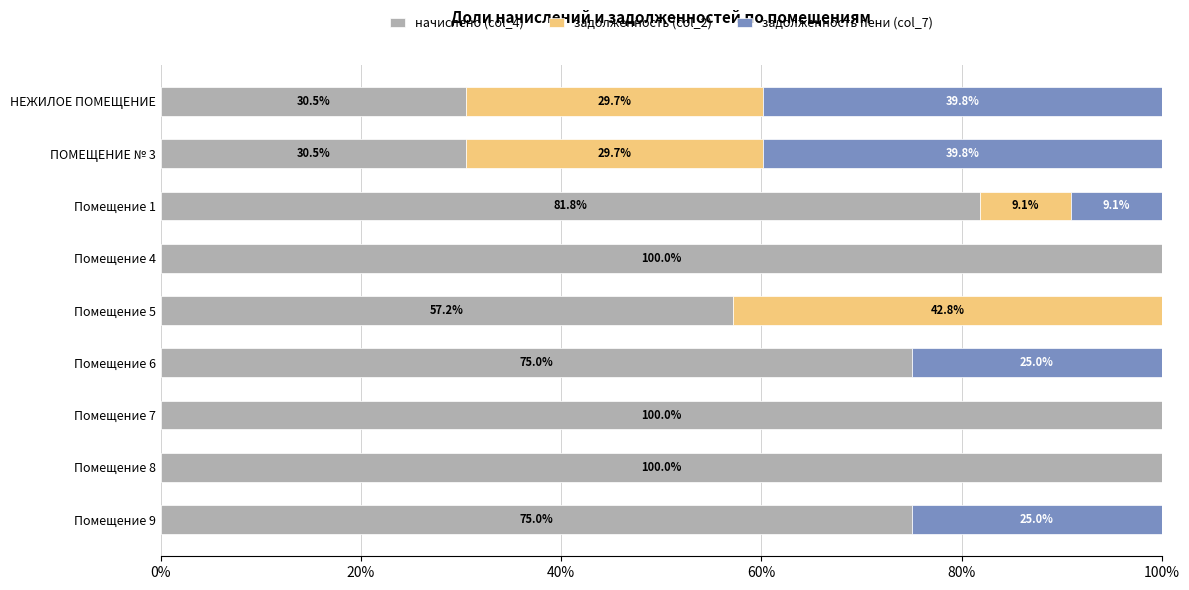

What are all the series names shown in the legend?

начислено (col_4), задолженность (col_2), задолженность пени (col_7)